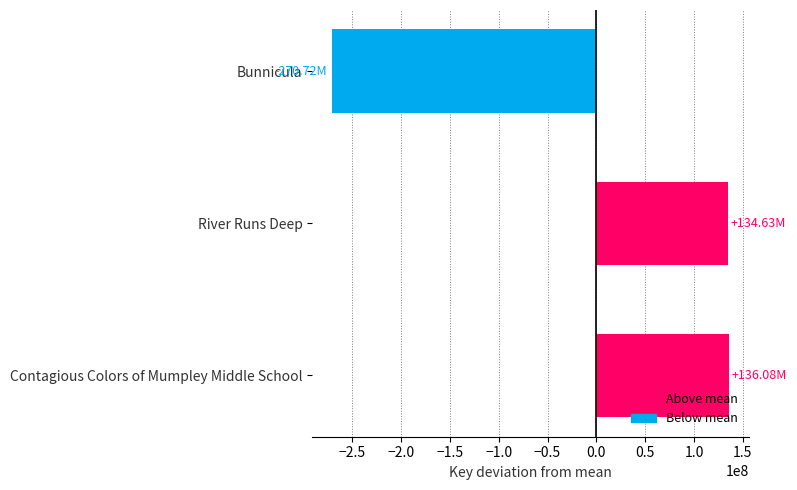

Between Bunnicula and Contagious Colors of Mumpley Middle School, which is larger?

Contagious Colors of Mumpley Middle School